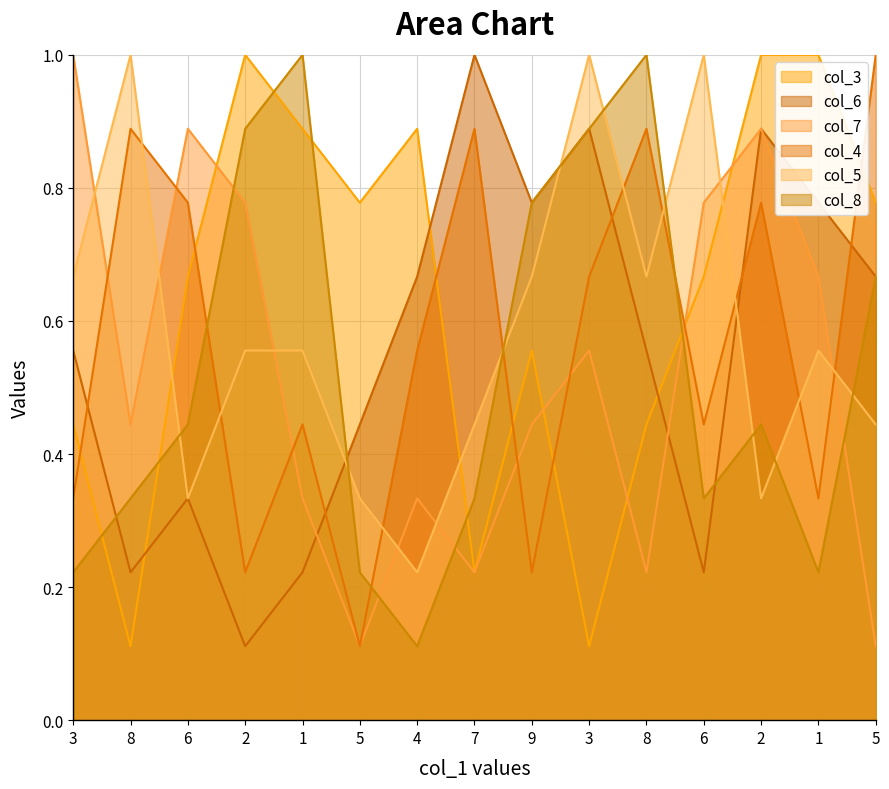

What is the label of the 11th point from the left?

8